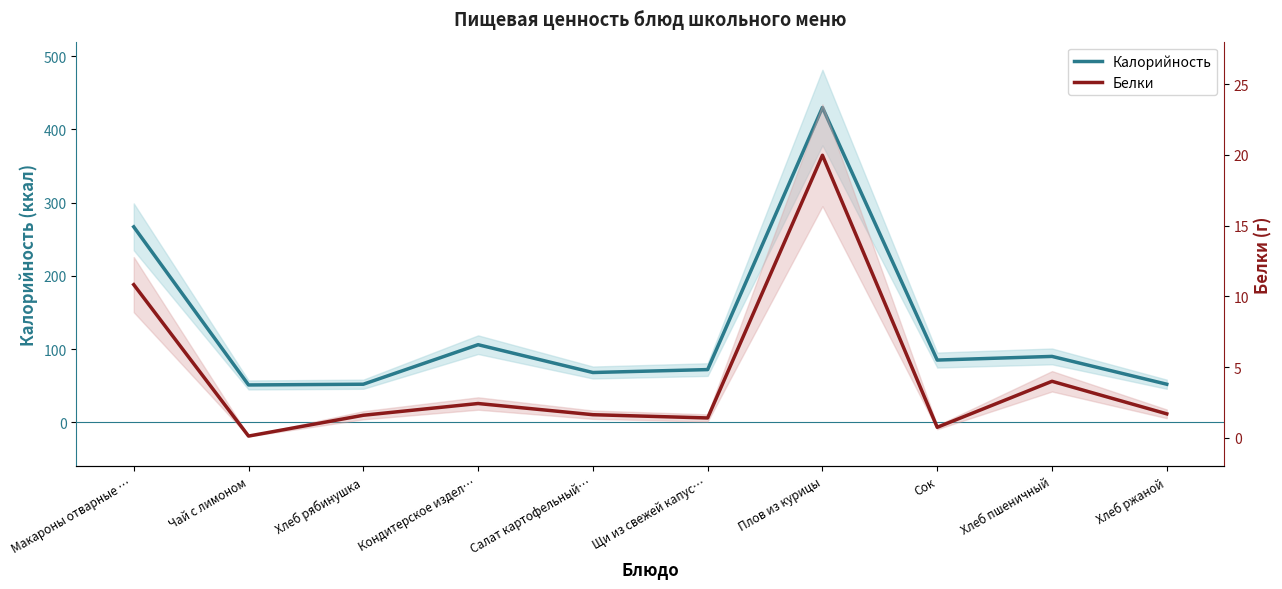

Rank the series by their maximum value, from highest to lowest.

Калорийность, Белки